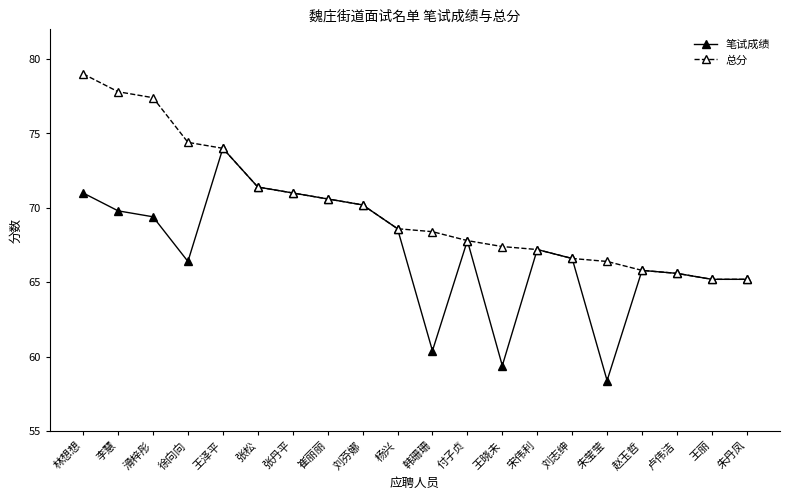

What is the label of the 6th point from the left?

张松